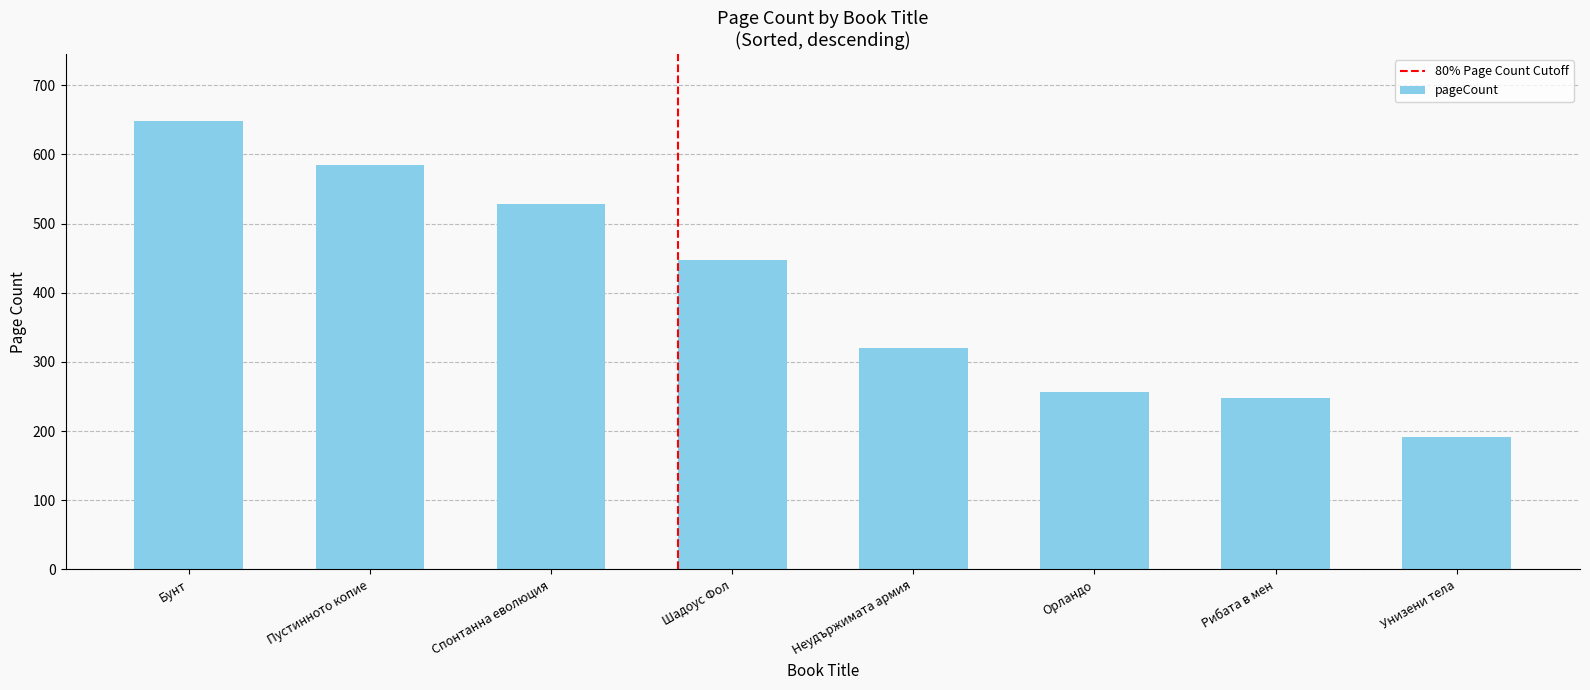

List the labels in order of value, smallest first.

Унизени тела, Рибата в мен, Орландо, Неудържимата армия, Шадоус Фол, Спонтанна еволюция, Пустинното копие, Бунт